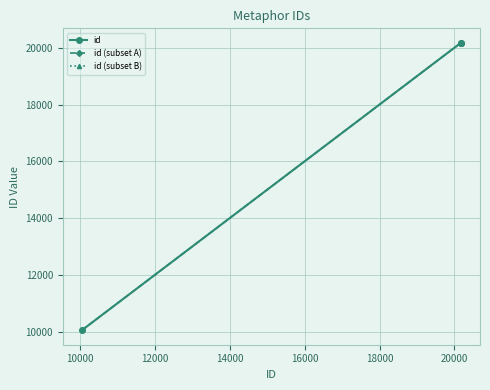

At which label is the value closest to 15116?

20174